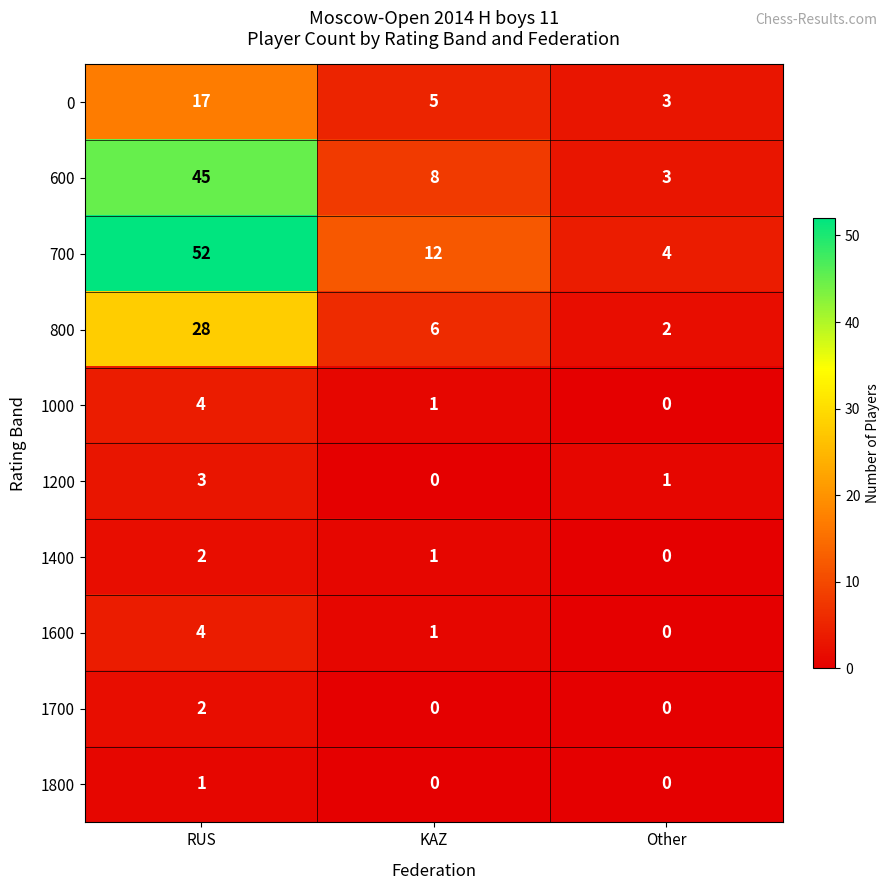

What is the sum of the 1600 values at Other and RUS?

4